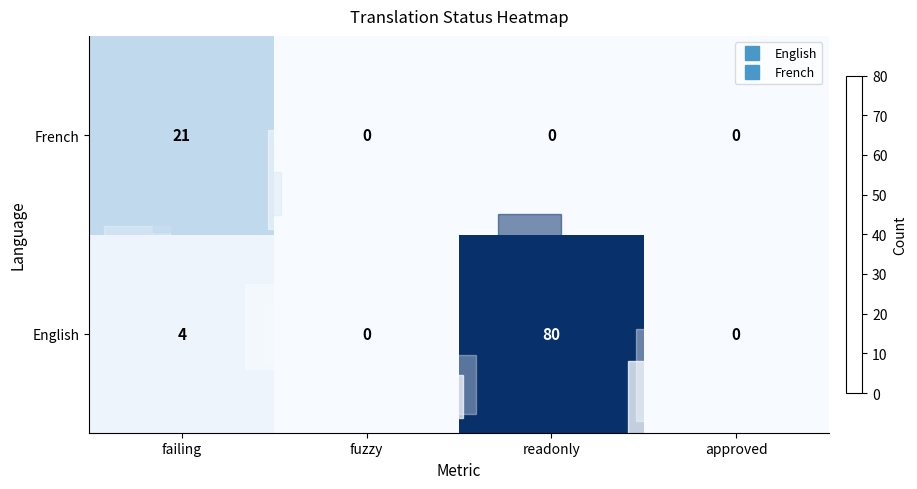

True or false: row_0 has a value of 0 at approved.

True